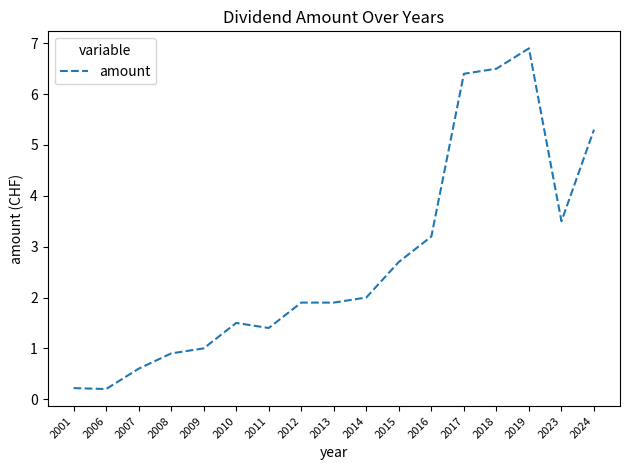

Is it true that the value at 2001 is 0.2?

True